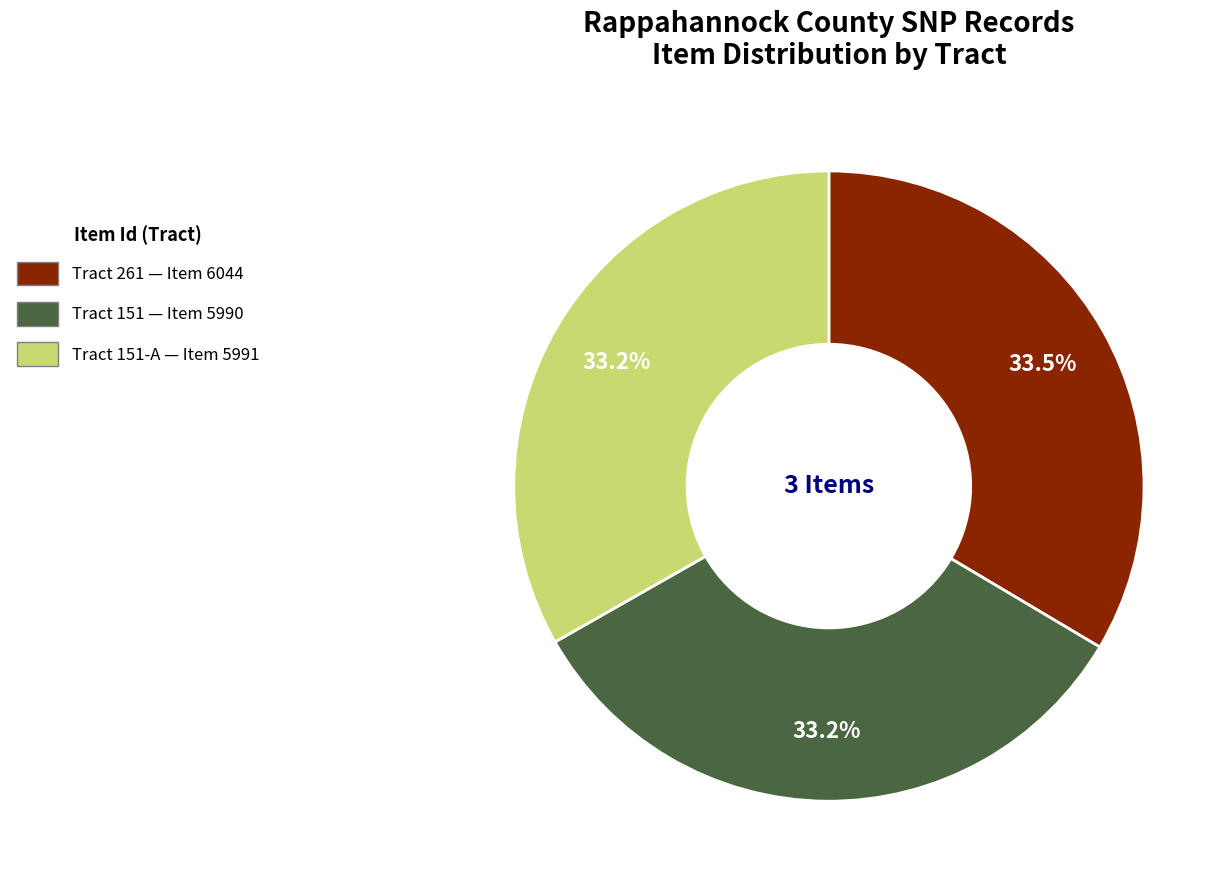

Is there any slice that represents more than half of the pie?

No